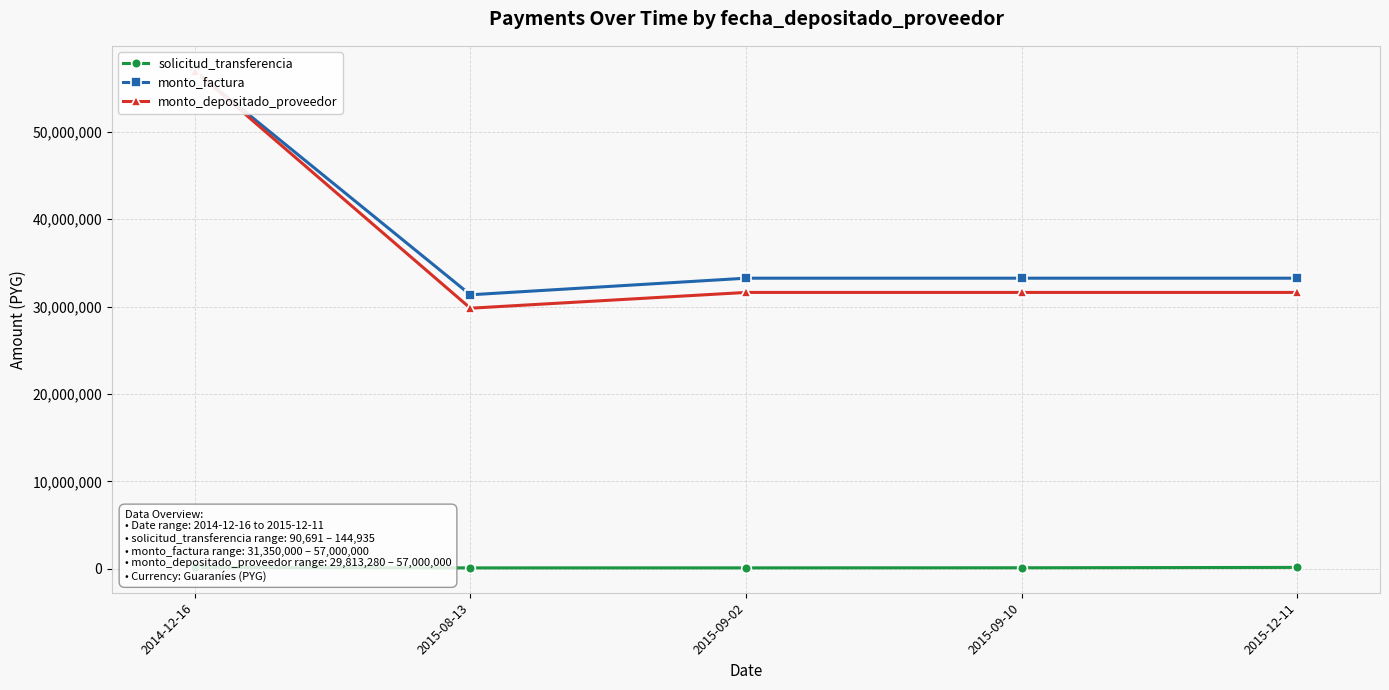

Reading left to right, list all the values displayed in this chart.

solicitud_transferencia: 2014-12-16=144834	2015-08-13=90691	2015-09-02=93030	2015-09-10=103920	2015-12-11=144935
monto_factura: 2014-12-16=57000000	2015-08-13=31350000	2015-09-02=33250000	2015-09-10=33250000	2015-12-11=33250000
monto_depositado_proveedor: 2014-12-16=57000000	2015-08-13=29813280	2015-09-02=31620146	2015-09-10=31620146	2015-12-11=31620146